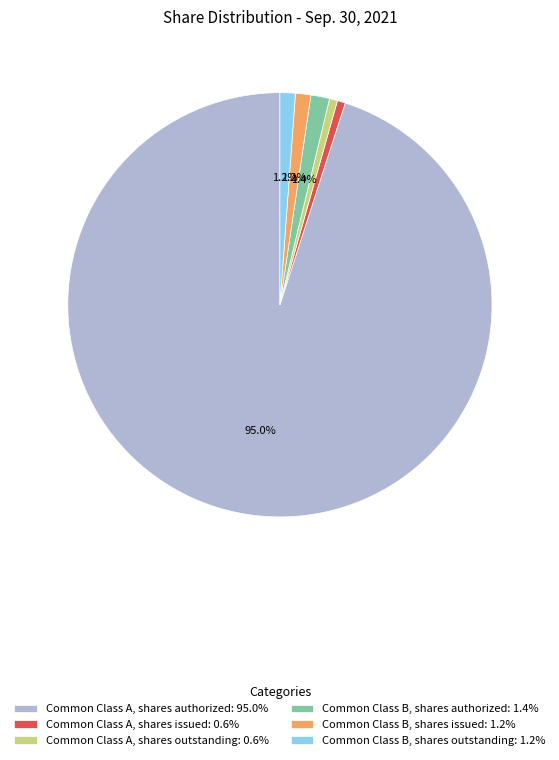

How many segments does this pie chart have?

6